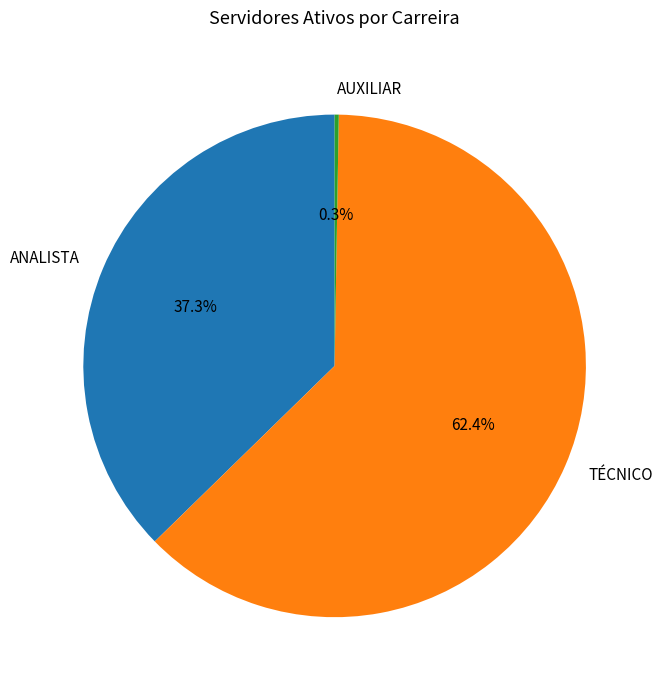

What percentage is NOT represented by ANALISTA?

62.7%